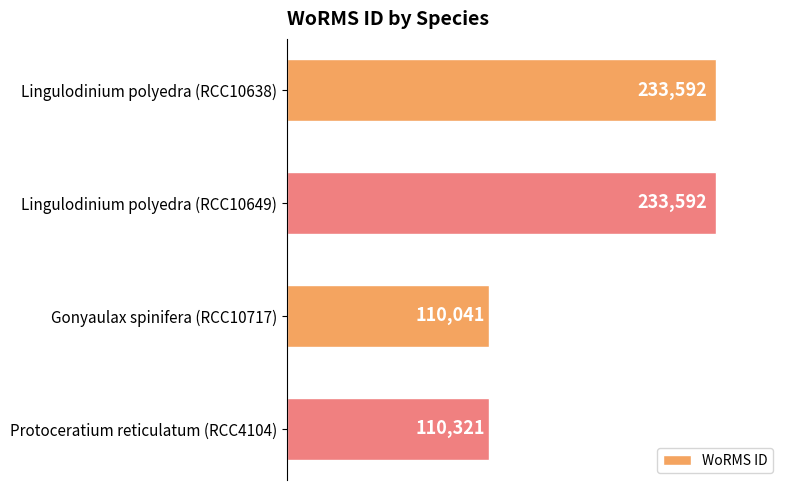

What is the maximum value shown in the chart?

233592